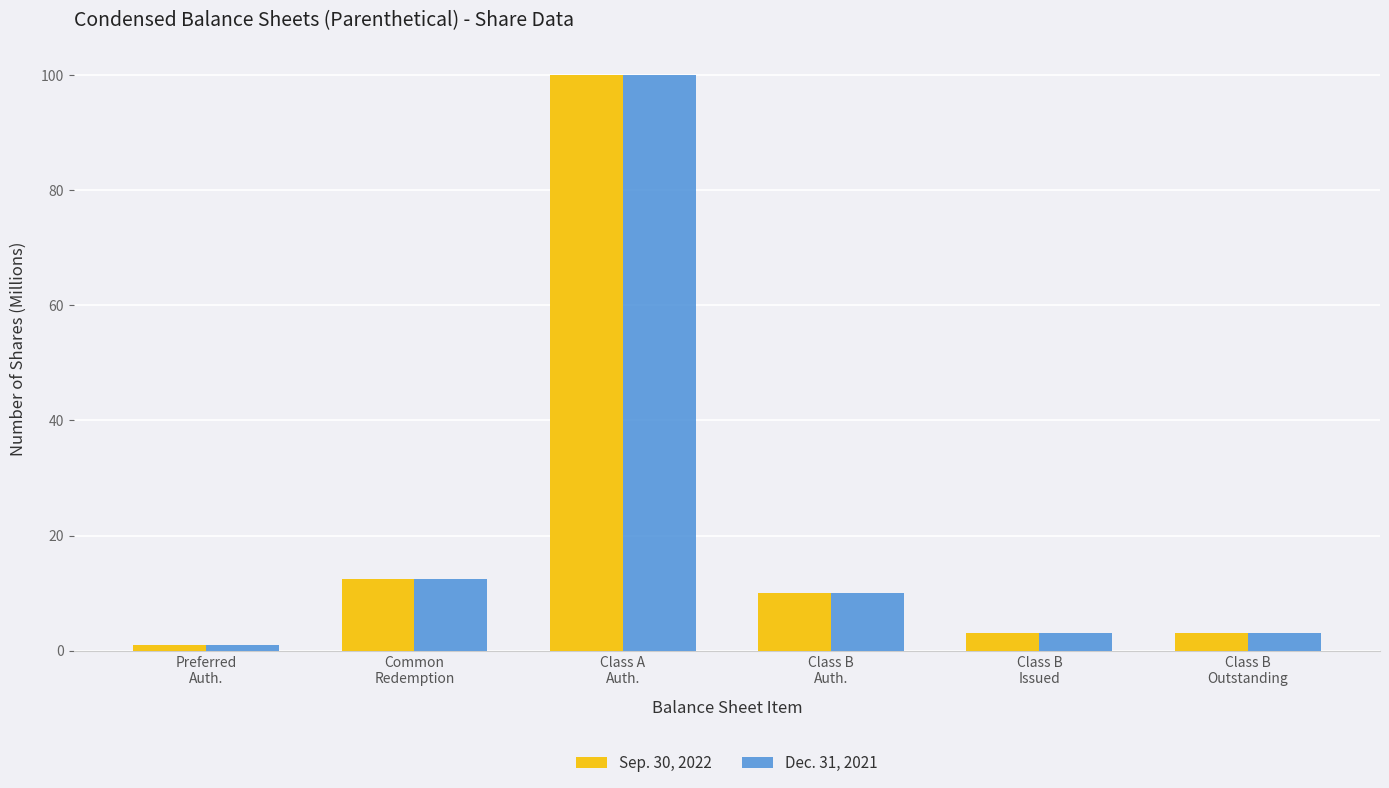

What is the difference between the maximum and minimum values in the Sep. 30, 2022 series?

99.0